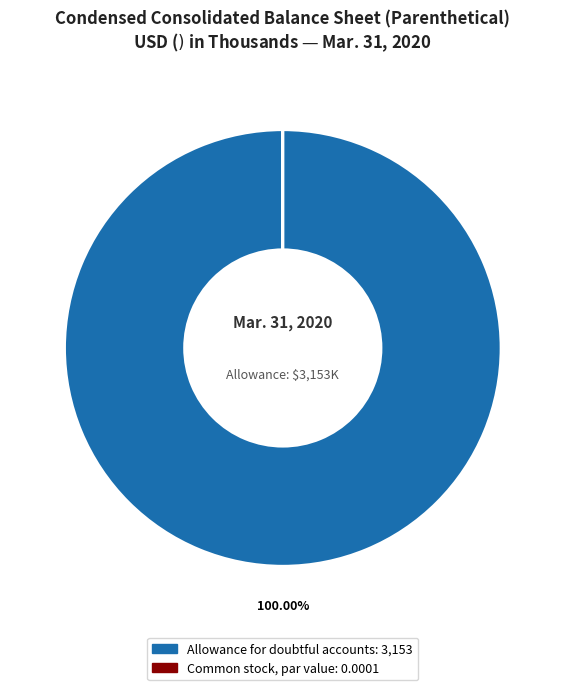

How many slices are in this pie chart?

2